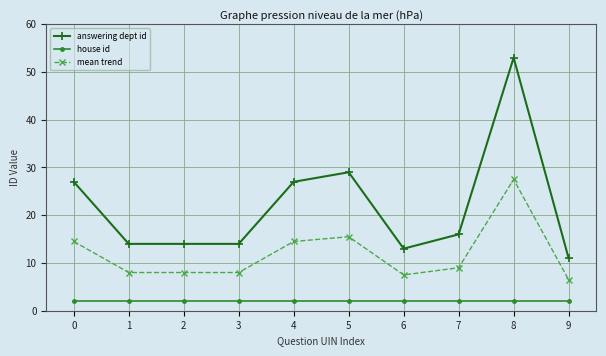

What is the sum of the house id values at 5 and 0?

4.0